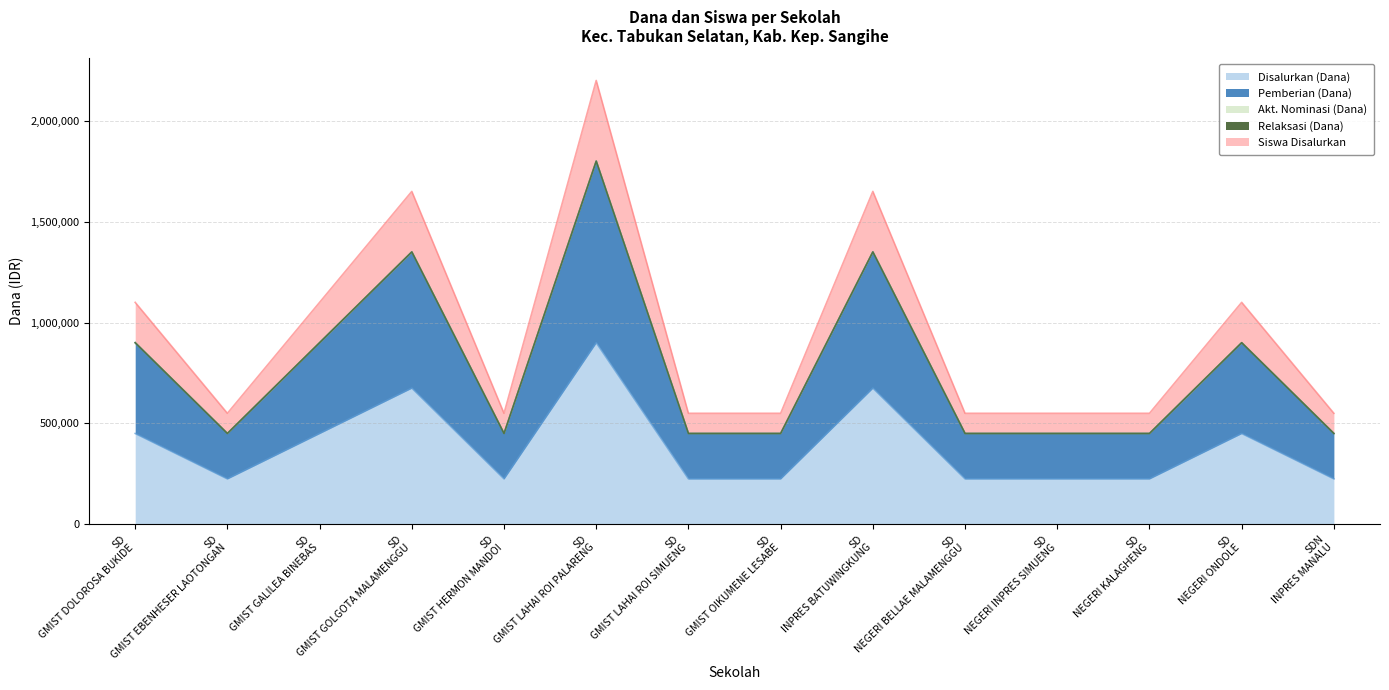

What is the label of the 11th point from the left?

SD NEGERI INPRES SIMUENG